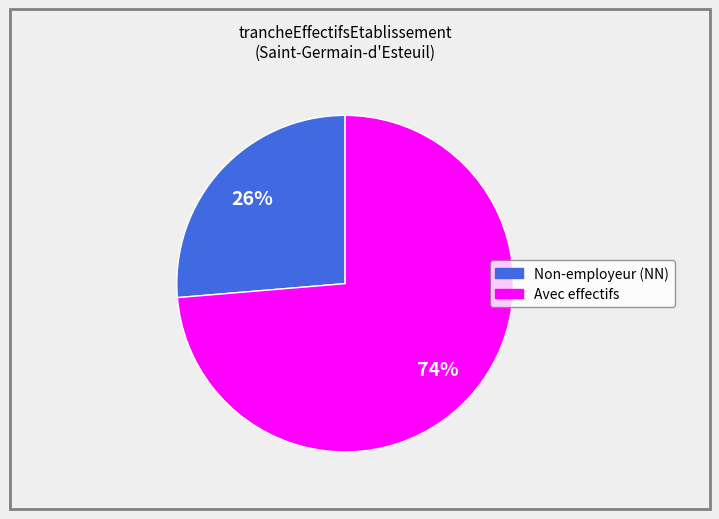

Is there any slice that represents more than half of the pie?

Yes